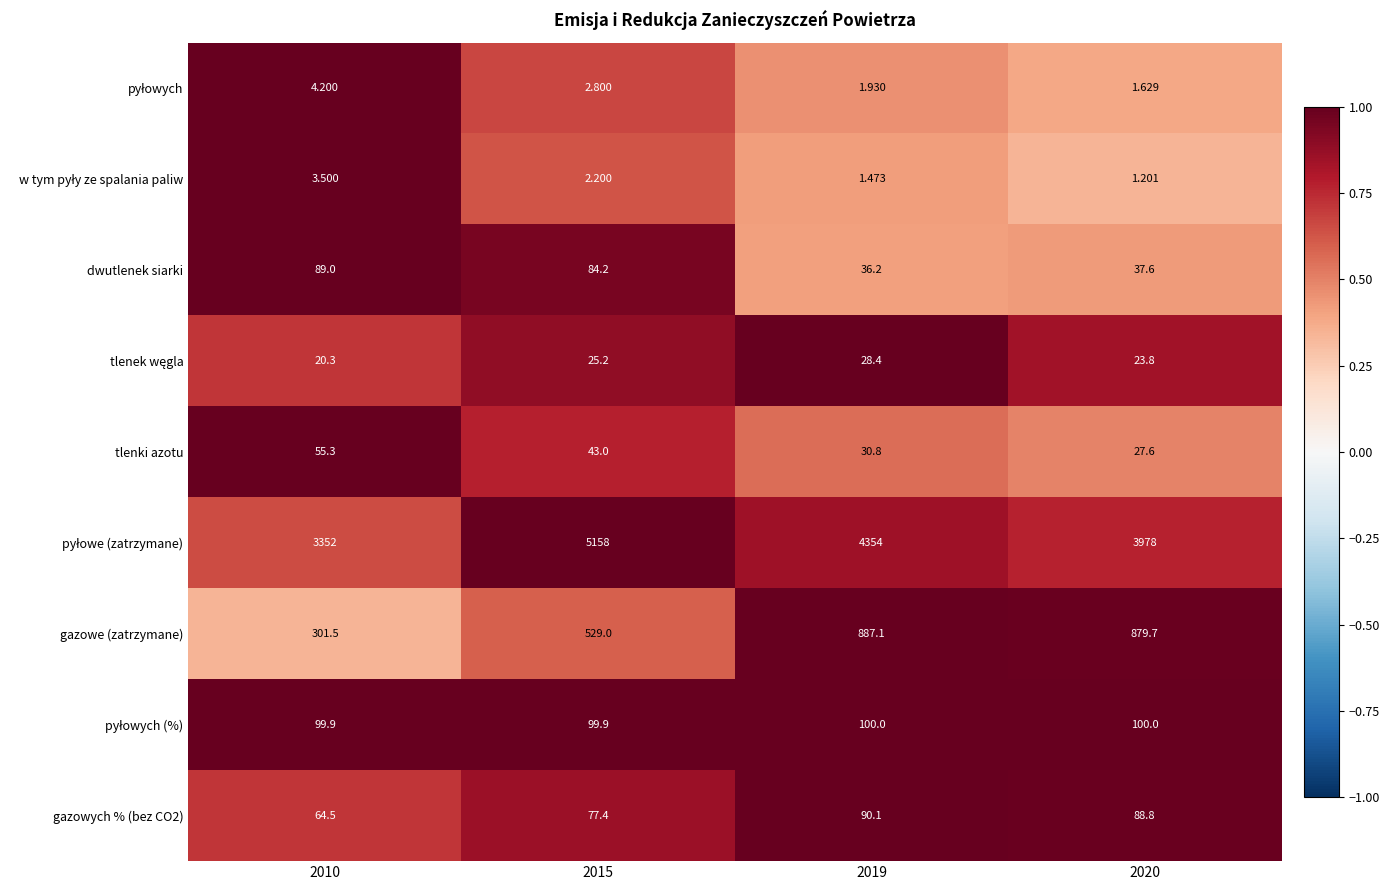

What is the total value across all series at 2020?

5138.3